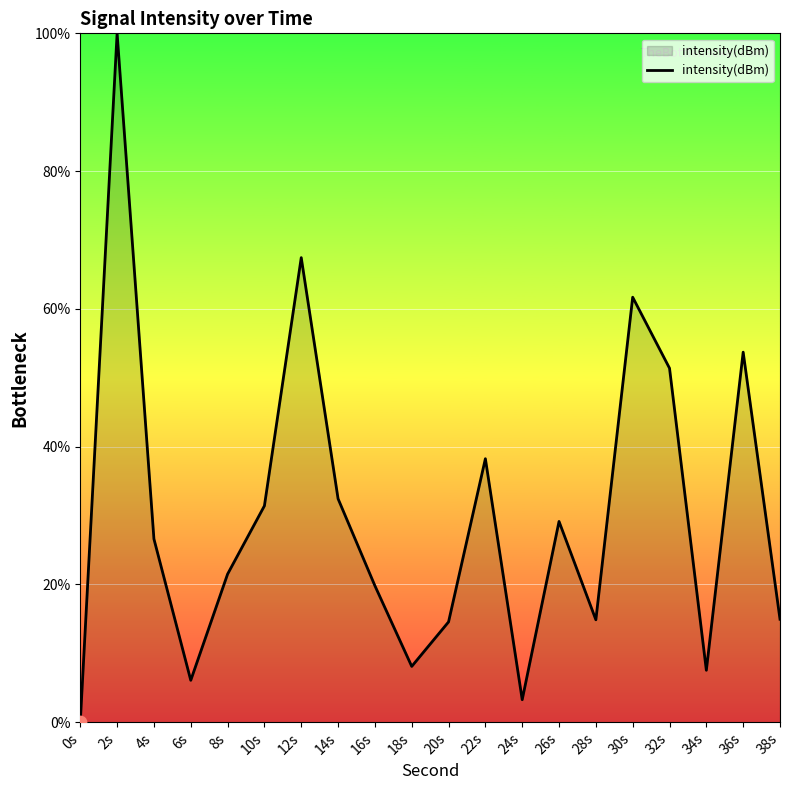

What is the change in value from 0s to 34s?

+7.5